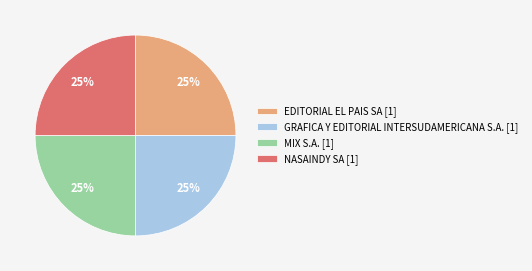

What percentage is the MIX S.A. [1] slice, to the nearest percent?

25%